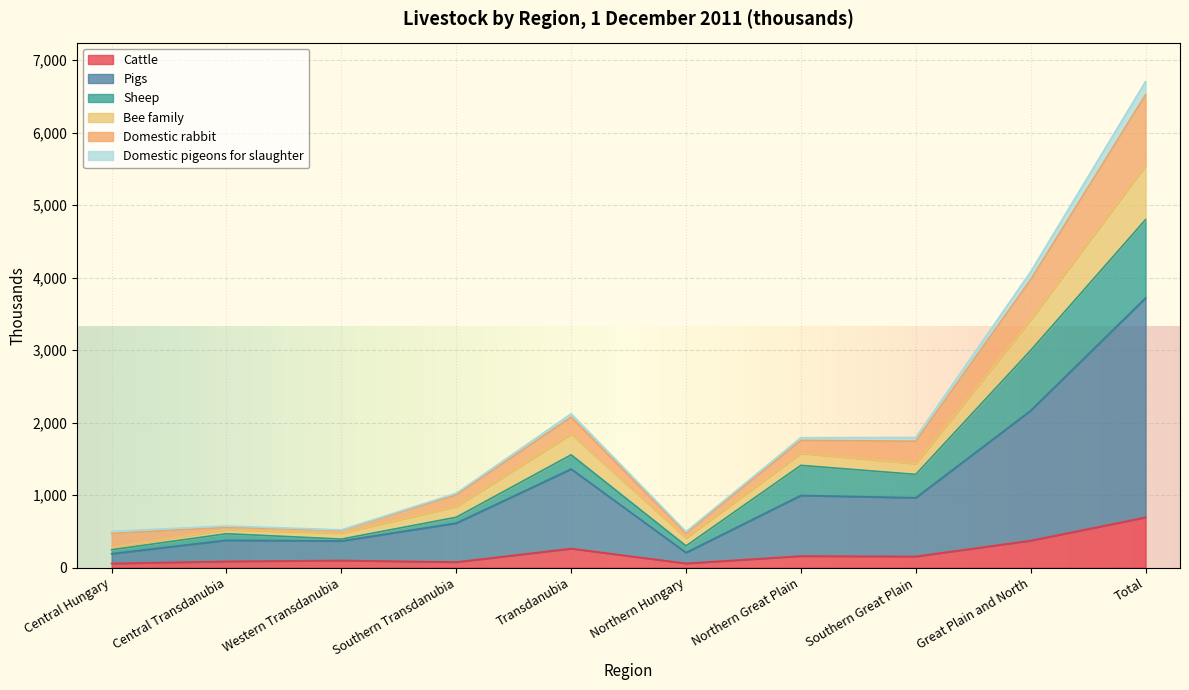

At which category is the sum across all series the highest?

Total